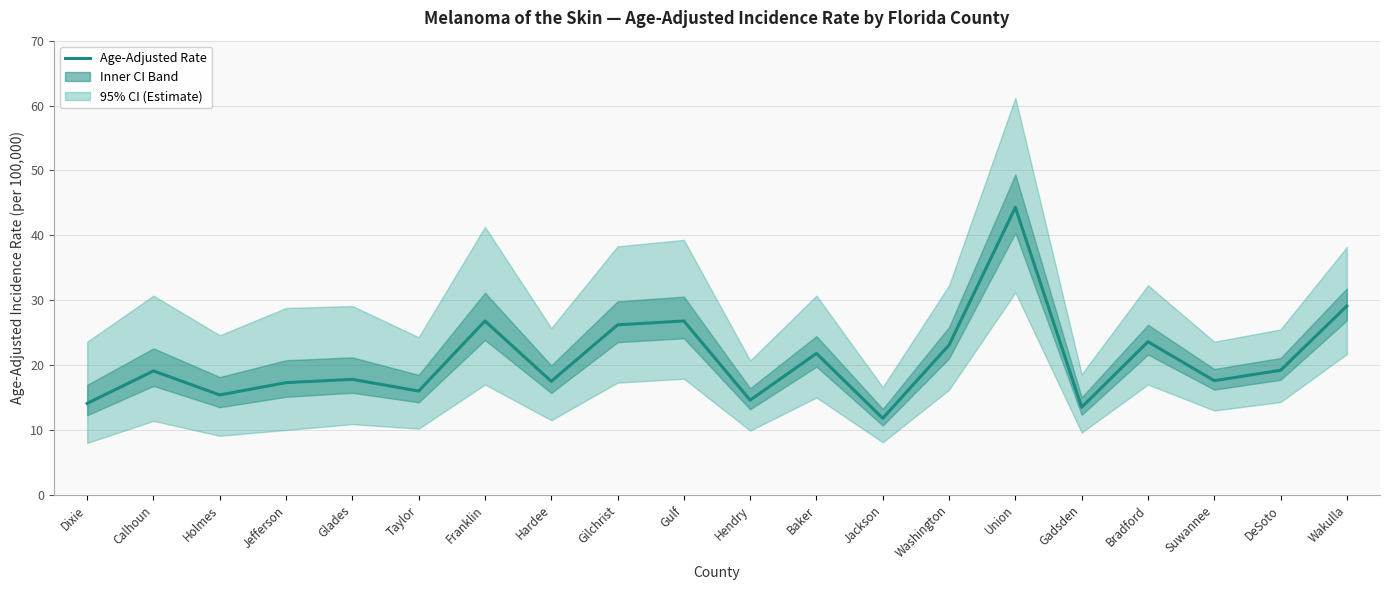

How many lines are shown in the chart?

1